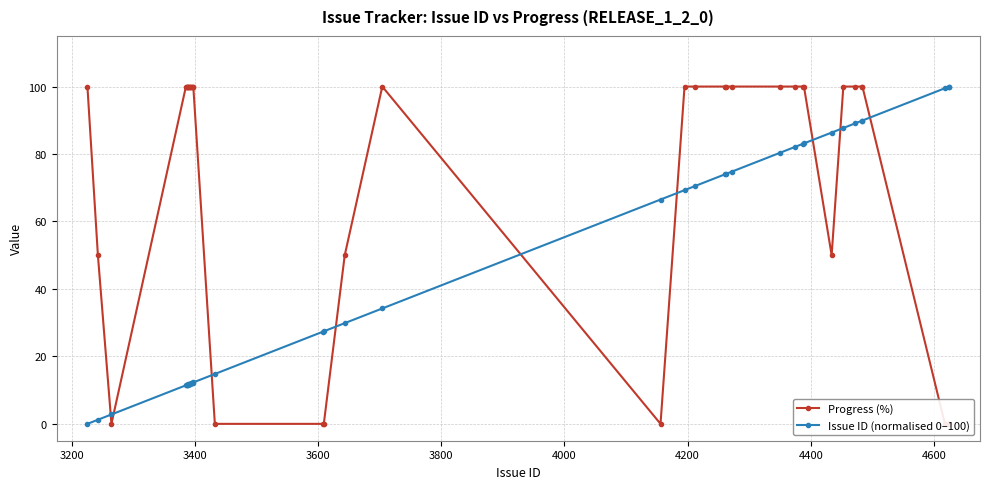

Rank the series by their average value, from highest to lowest.

Progress (%), Issue ID (normalised 0–100)